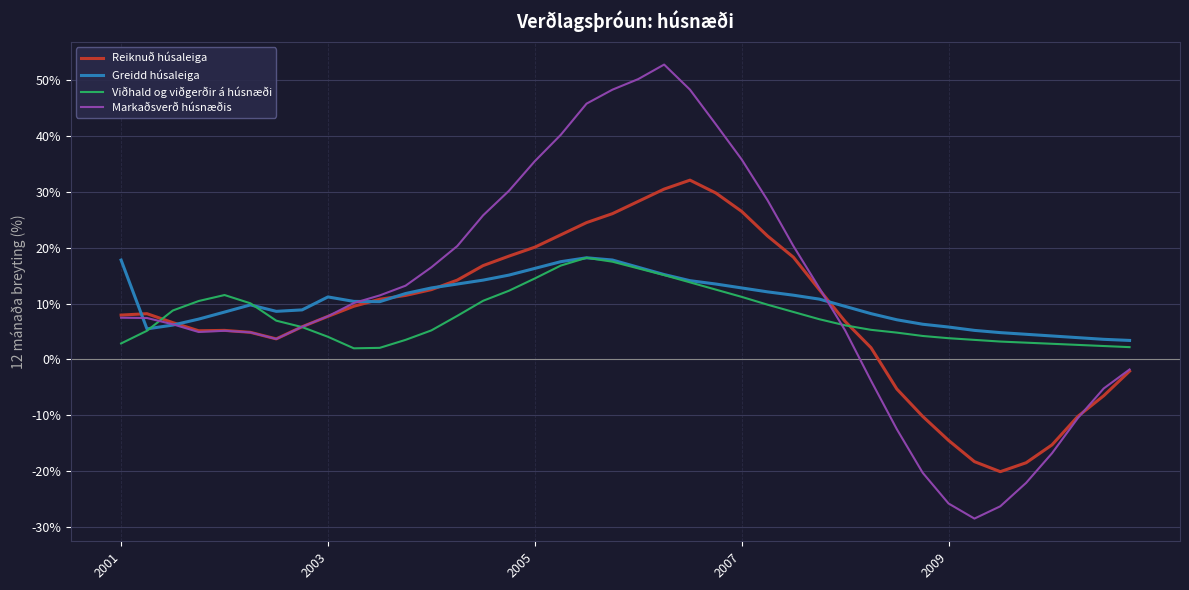

What is the greatest value displayed?

52.8